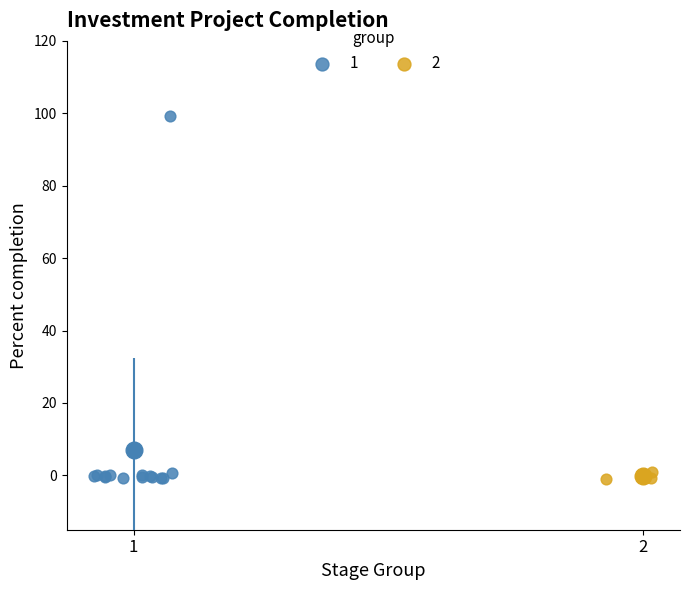

What are all the series names shown in the legend?

1, 2